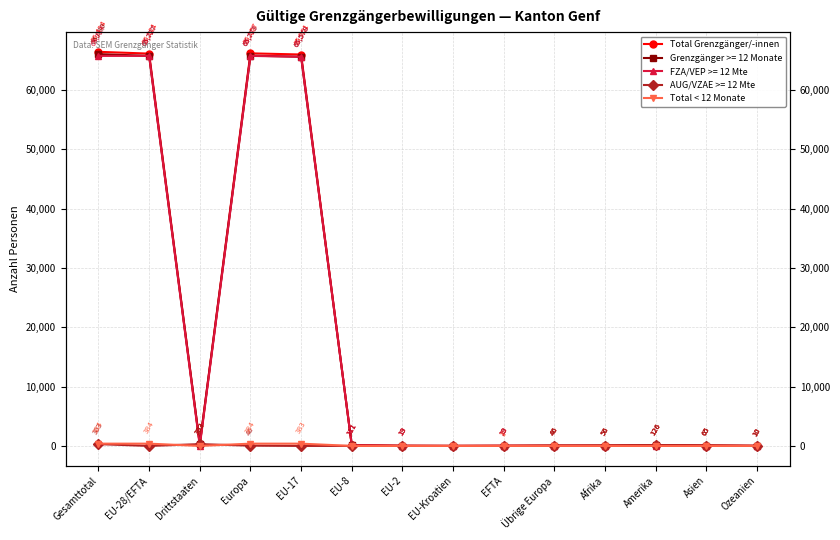

Reading left to right, extract all data points from this chart.

Total Grenzgänger/-innen: Gesamttotal=66414	EU-28/EFTA=66111	Drittstaaten=303	Europa=66157	EU-17=65961	EU-8=111	EU-2=19	EU-Kroatien=0	EFTA=20	Übrige Europa=46	Afrika=56	Amerika=126	Asien=65	Ozeanien=10
Total < 12 Monate: Gesamttotal=384	EU-28/EFTA=384	Drittstaaten=0	Europa=384	EU-17=383	EU-8=0	EU-2=0	EU-Kroatien=0	EFTA=1	Übrige Europa=0	Afrika=0	Amerika=0	Asien=0	Ozeanien=0